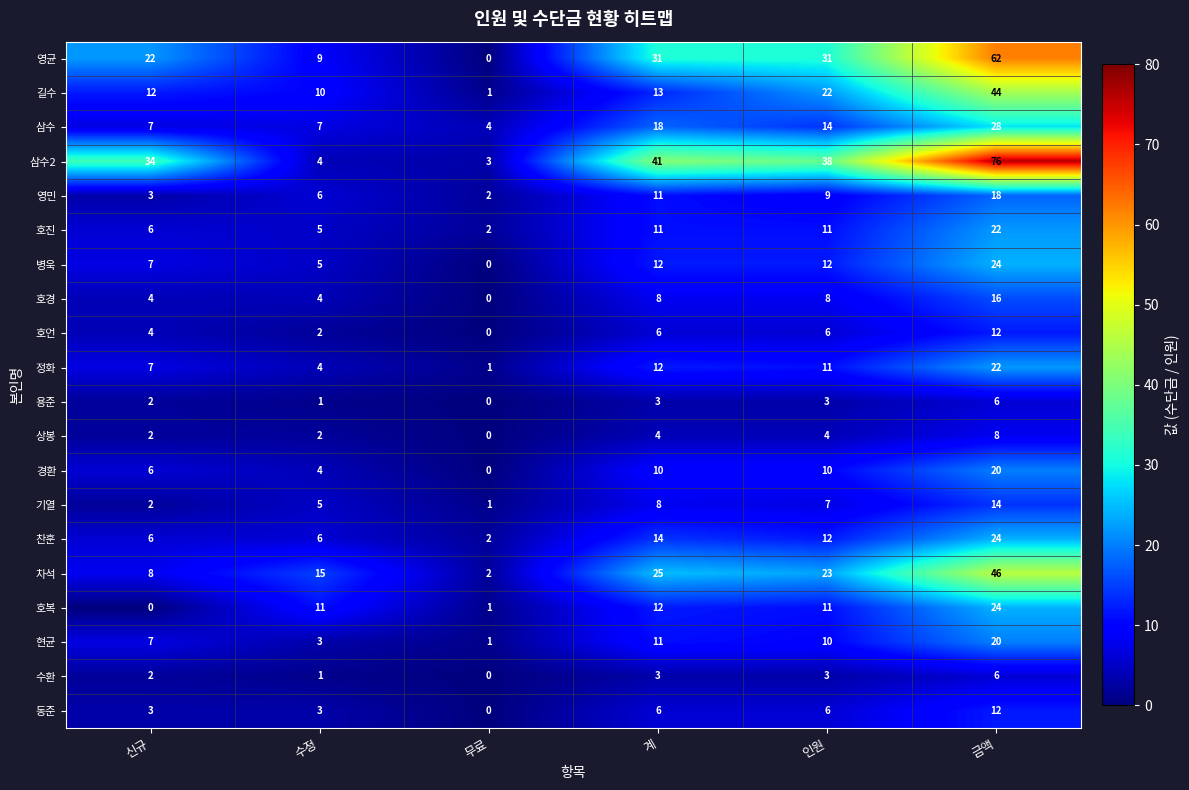

The value of 현균 at 무료 is 1. True or false?

True